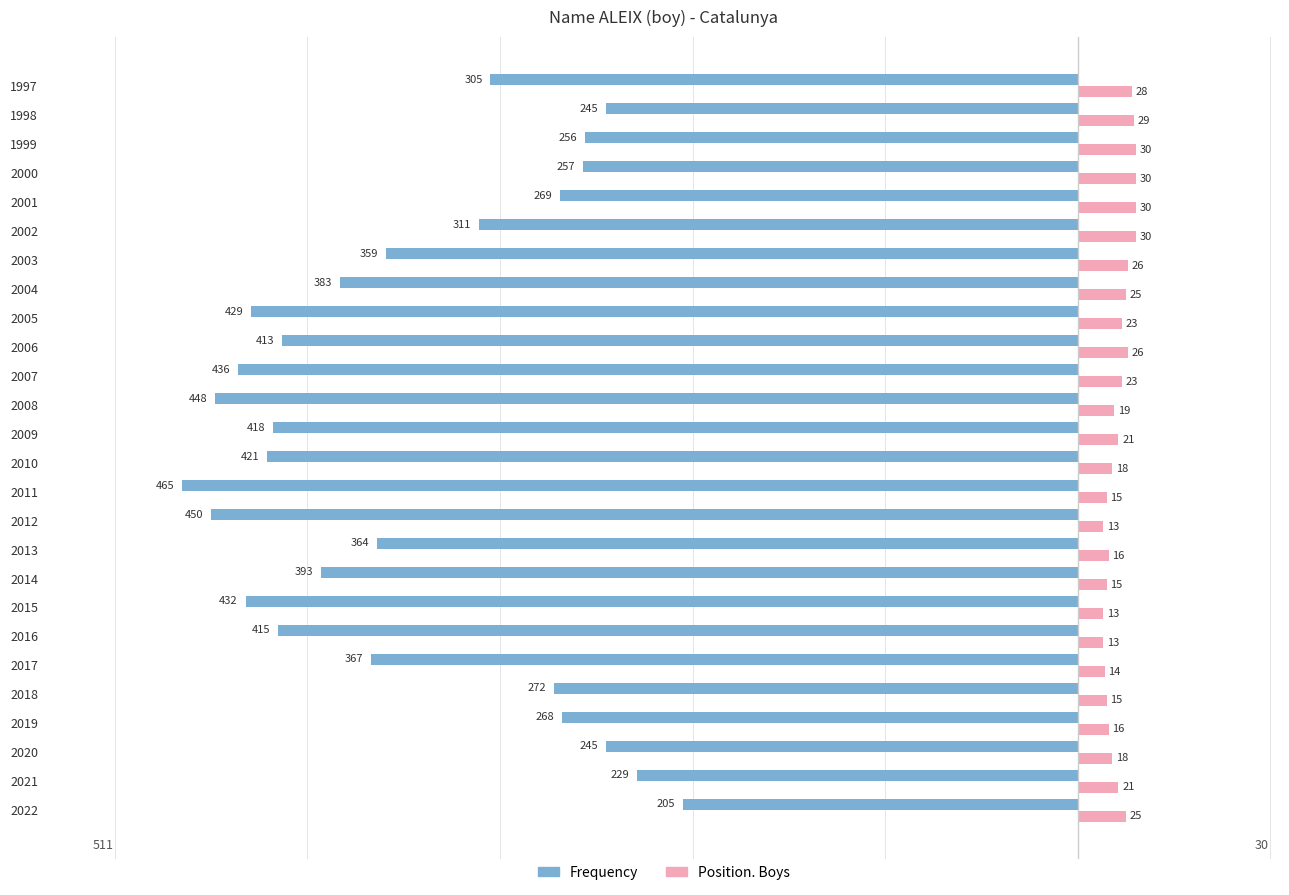

Which series changed the most between 2010 and 2004?

Frequency